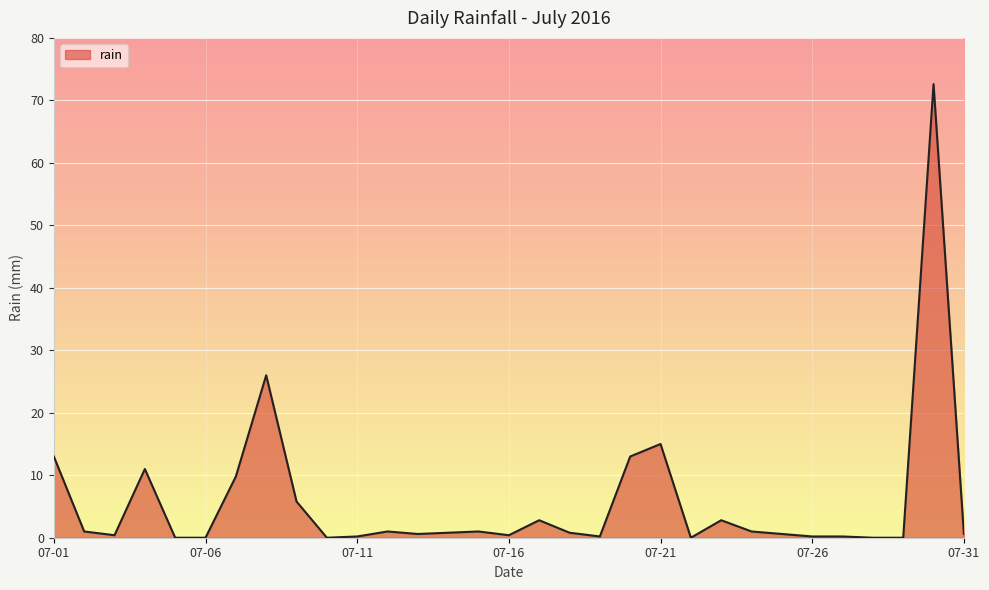

What is the difference between the maximum and minimum values?

72.6